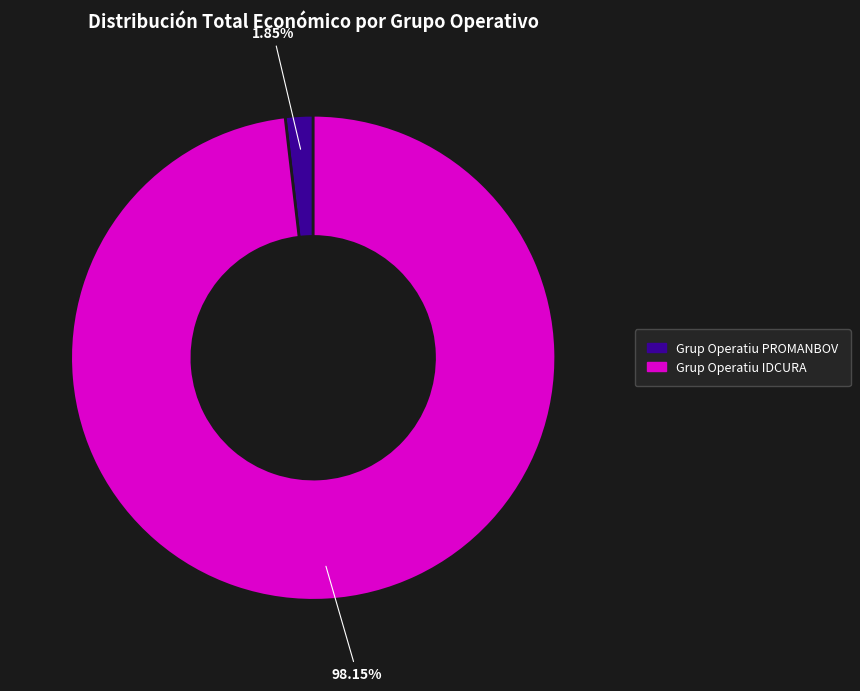

What percentage is the Grup Operatiu PROMANBOV slice, to the nearest percent?

2%